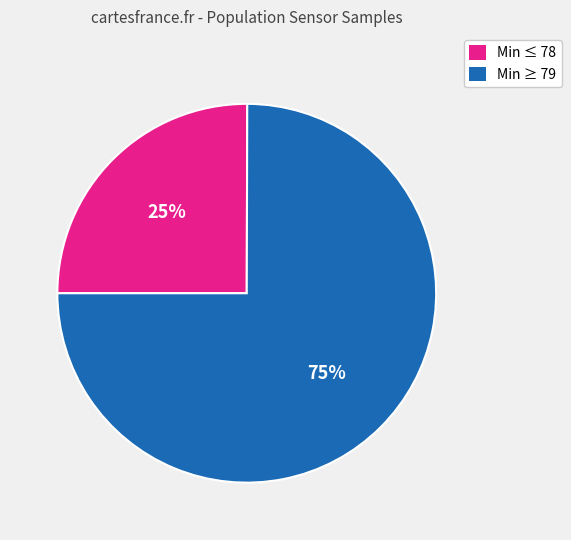

Is there a majority slice in this chart?

Yes